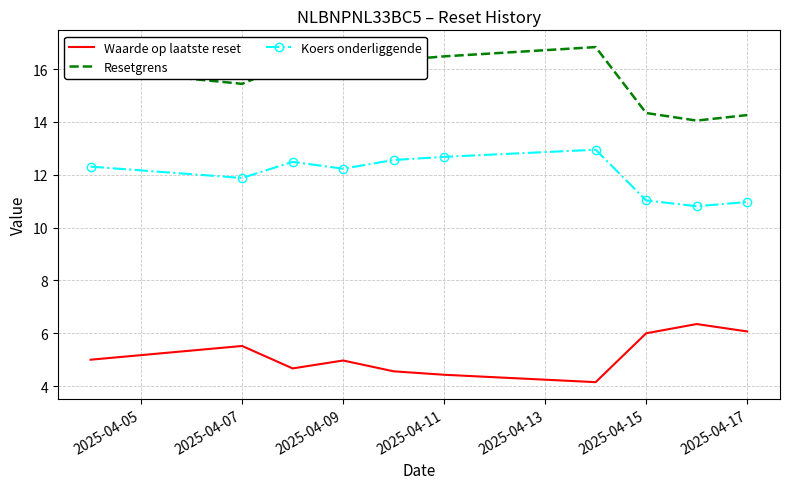

What is the difference between the maximum and minimum values in the Resetgrens series?

2.8